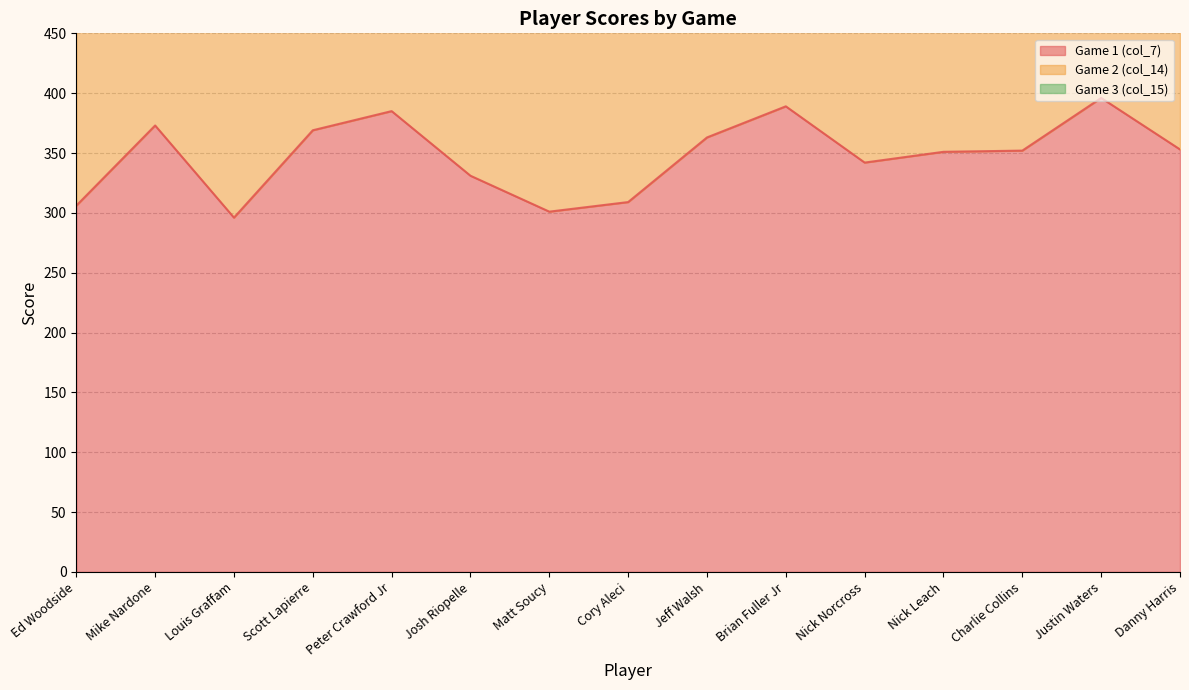

What is the maximum value shown in the chart?

396